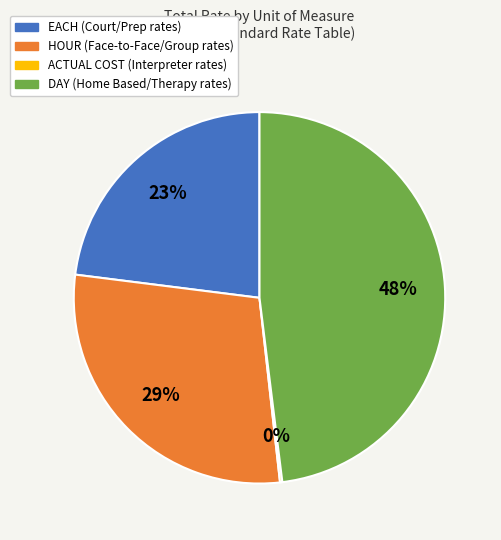

To the nearest percent, what is the difference between the largest and smallest slice percentages?

48%